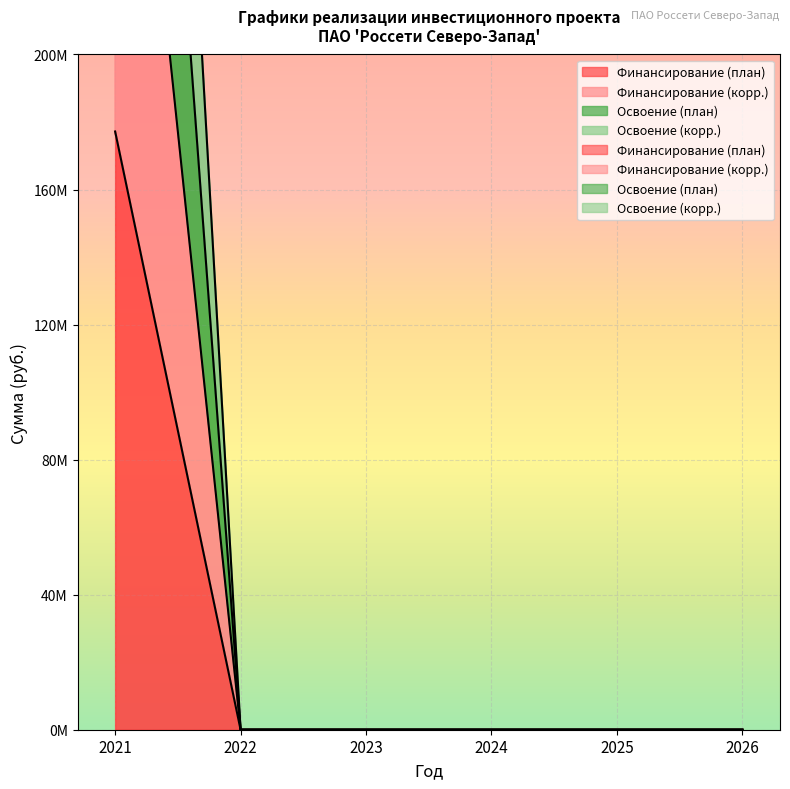

How many data points in Освоение (корр.) are above 0?

1